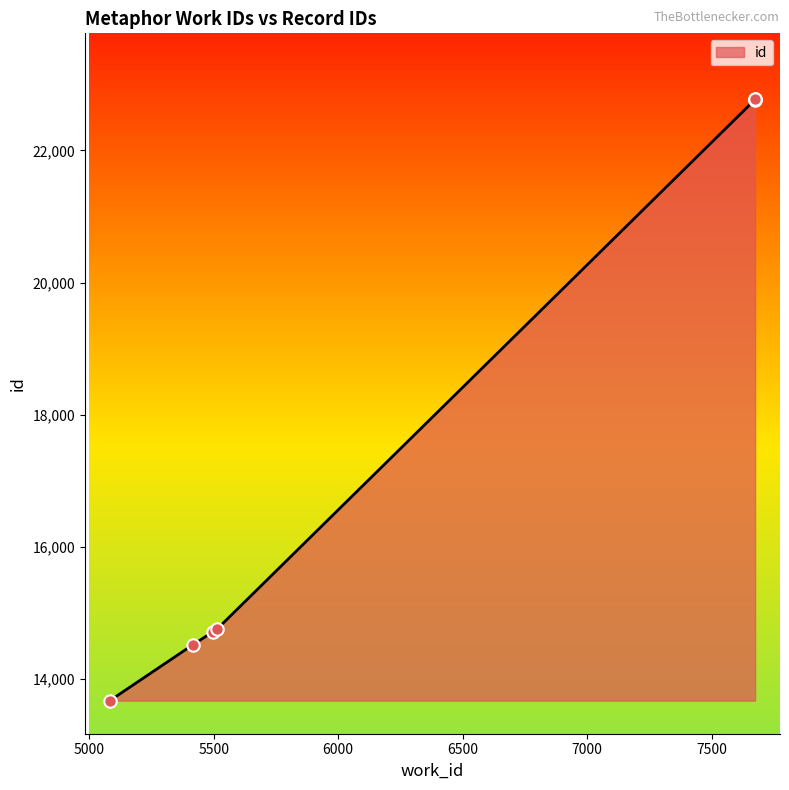

What is the change in value from 5083 to 5513?

+1080